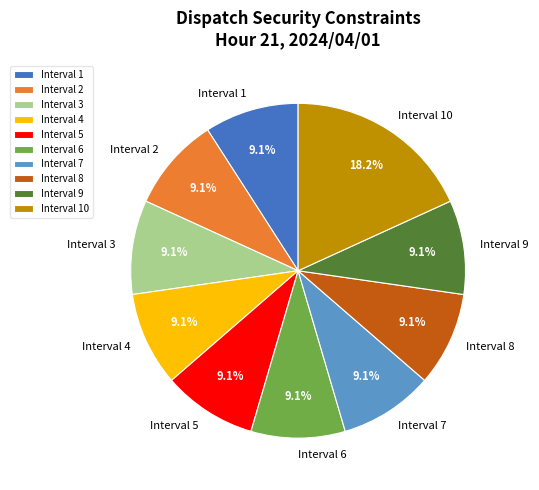

Is it true that Interval 7 is 22% of the pie?

False